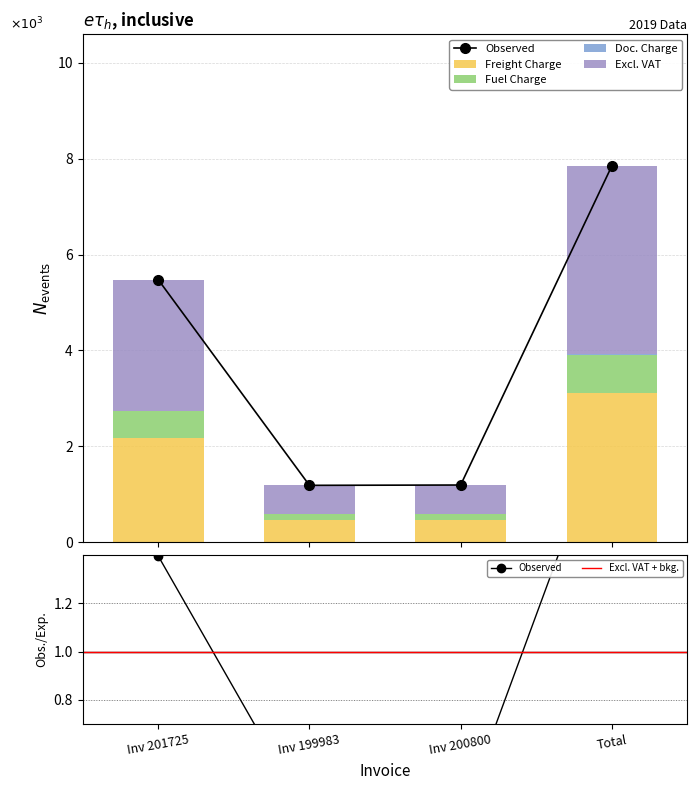

At which label does Freight Charge first exceed 2172?

Total